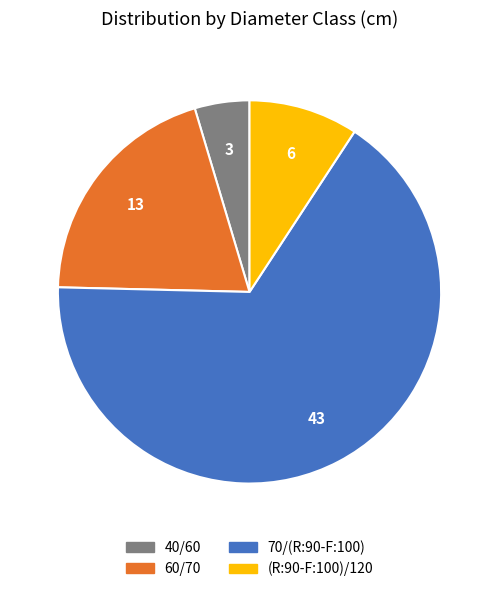

Is it true that 60/70 is 9% of the pie?

False